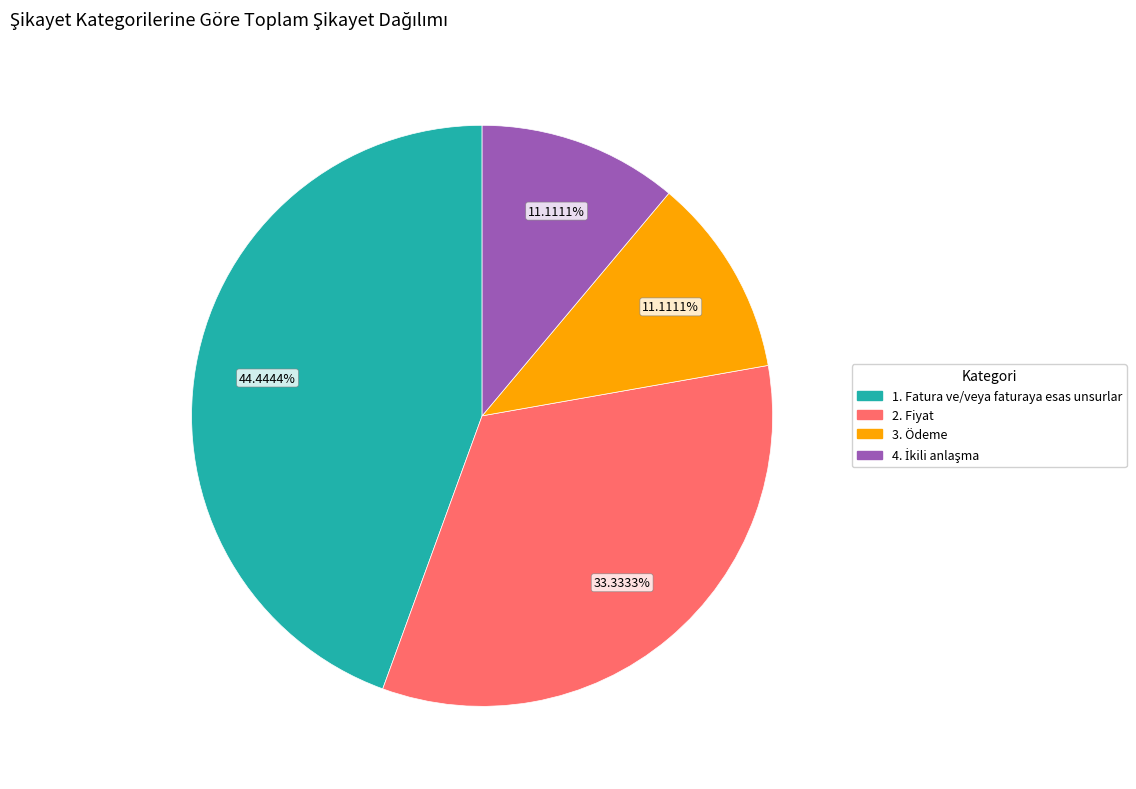

To the nearest percent, what portion does 3. Ödeme represent?

11%